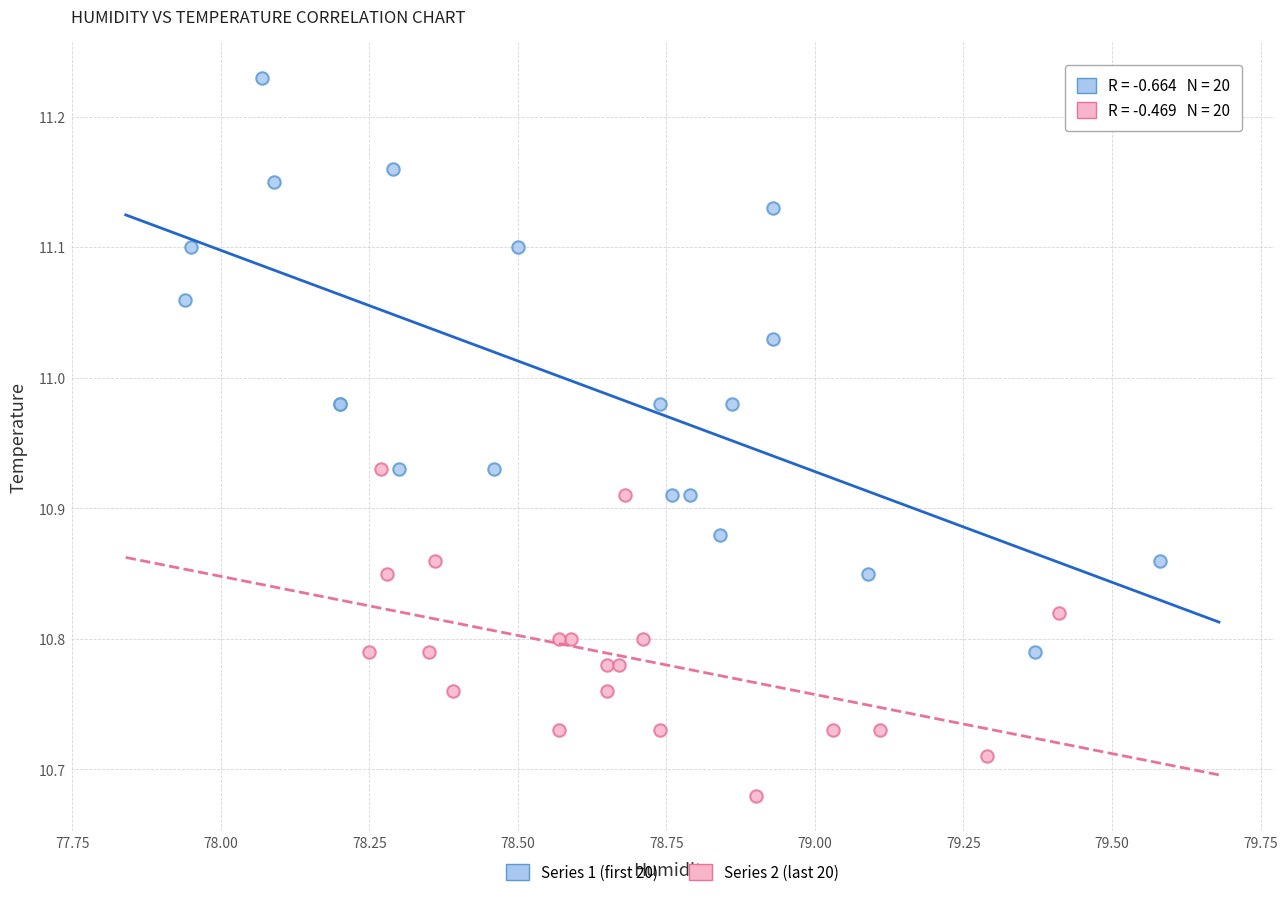

Which series has the widest spread of Y values?

Series 1 (first 20)